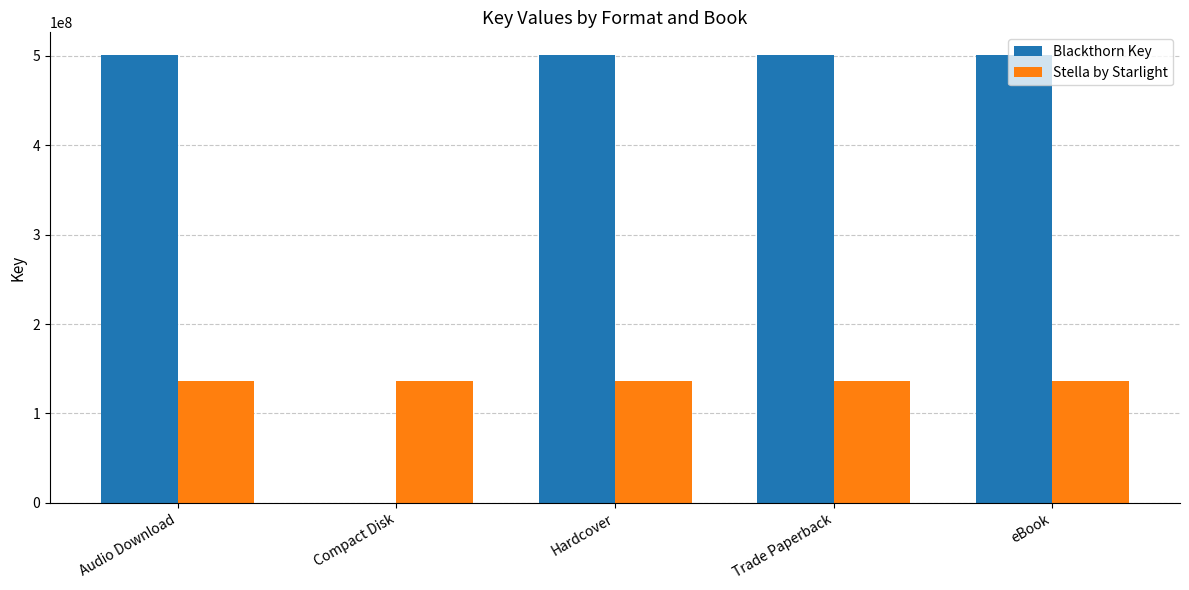

What is the sum of all Blackthorn Key values?

2005533560